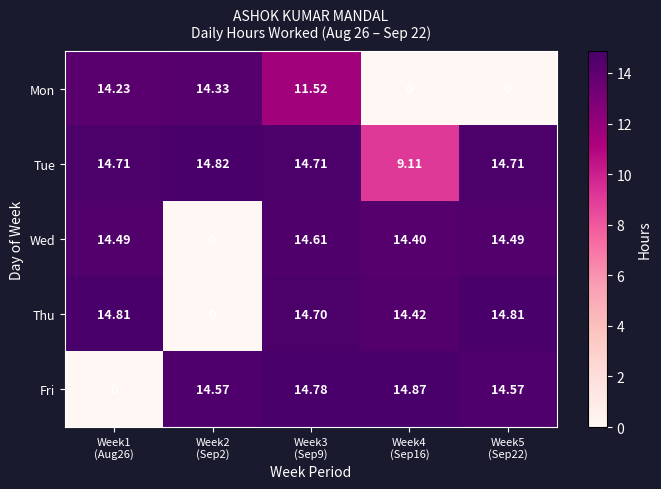

Which series has the widest spread of values?

Fri